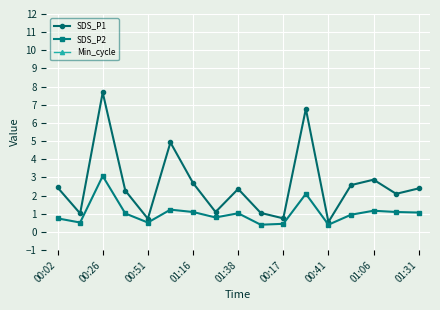

True or false: Min_cycle has more than 0 interior local peaks.

False